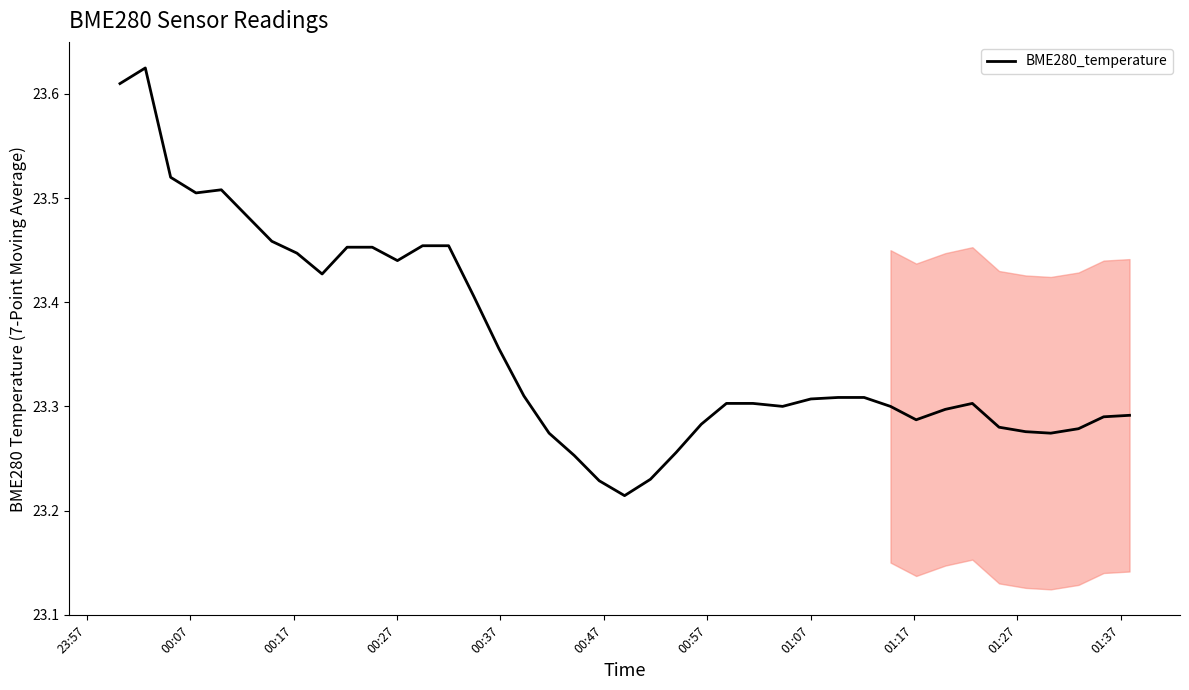

What is the difference between the maximum and minimum values?

0.4